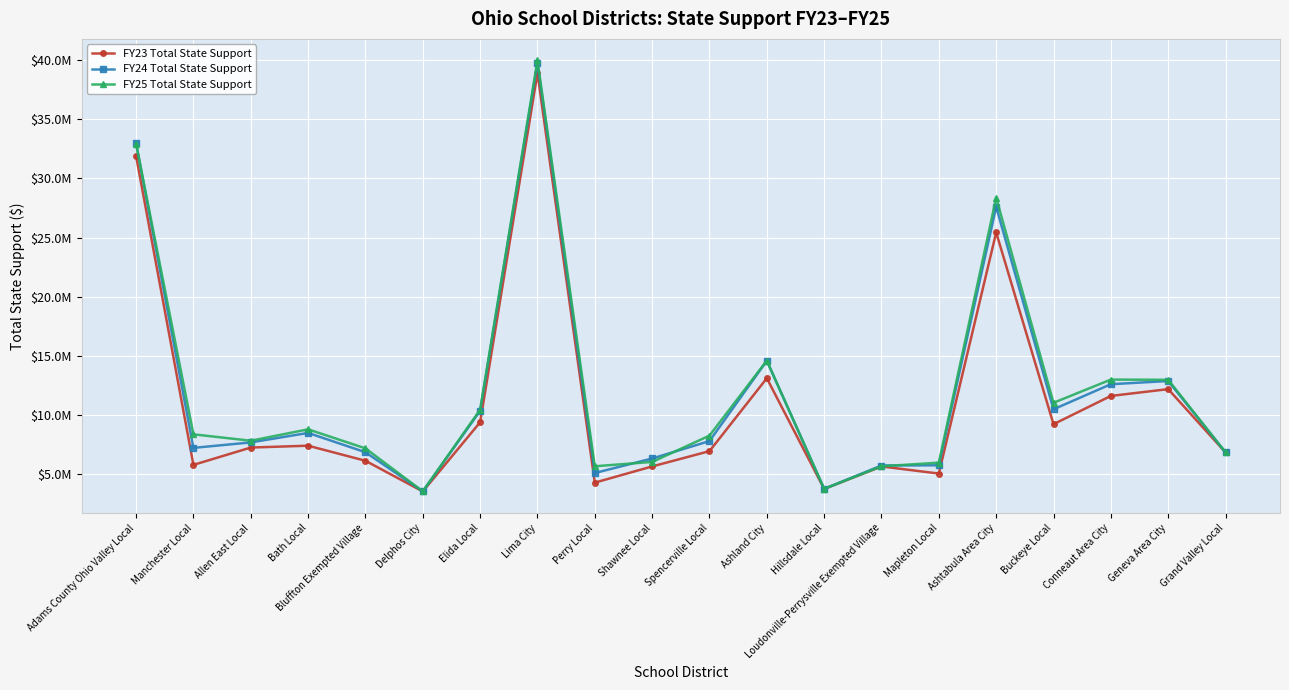

What are all the series names shown in the legend?

FY23 Total State Support, FY24 Total State Support, FY25 Total State Support